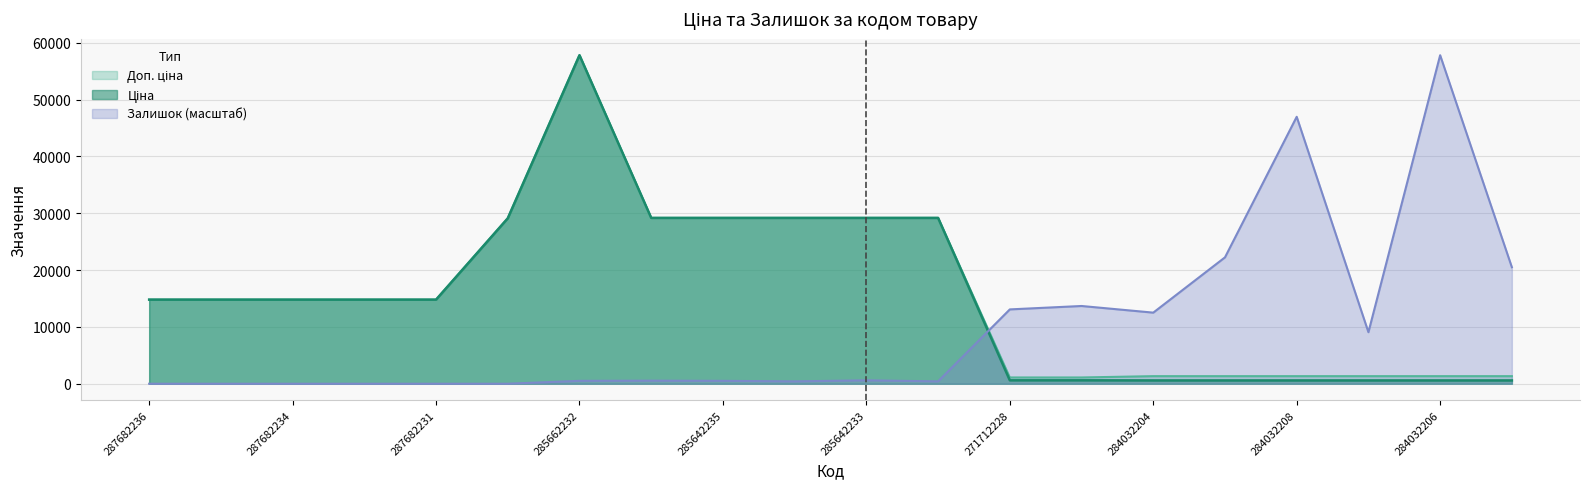

Rank the categories by Доп. ціна value from lowest to highest.

271712228, 271712227, 284032204, 284032203, 284032208, 284032207, 284032206, 284032205, 287682236, 287682235, 287682234, 287682233, 287682231, 287702232, 285642236, 285642235, 285642234, 285642233, 285642231, 285662232